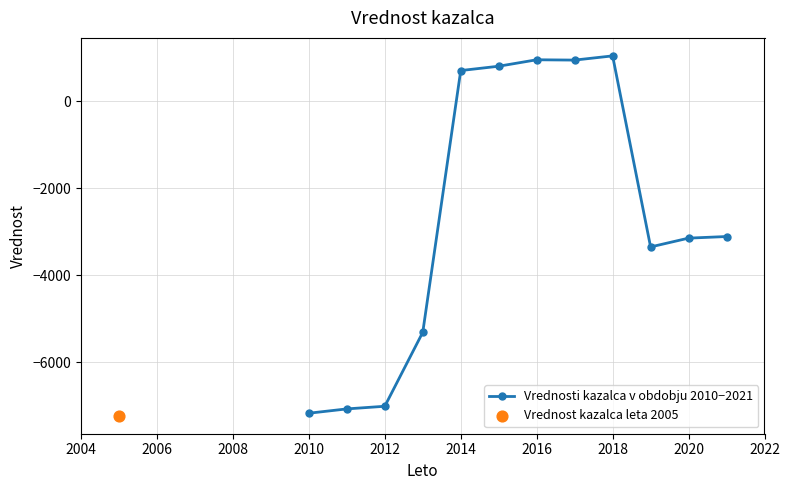

What is the lowest value of the Vrednosti kazalca v obdobju 2010−2021 series?

-7166.8